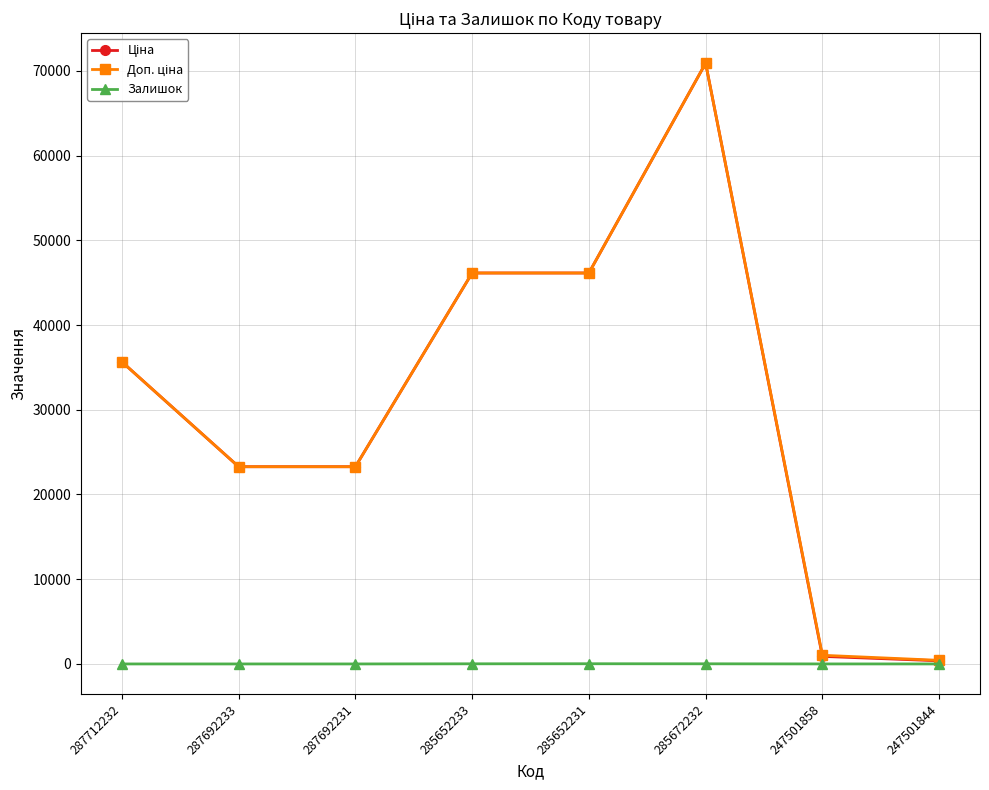

What is the label of the 8th point from the left?

247501844